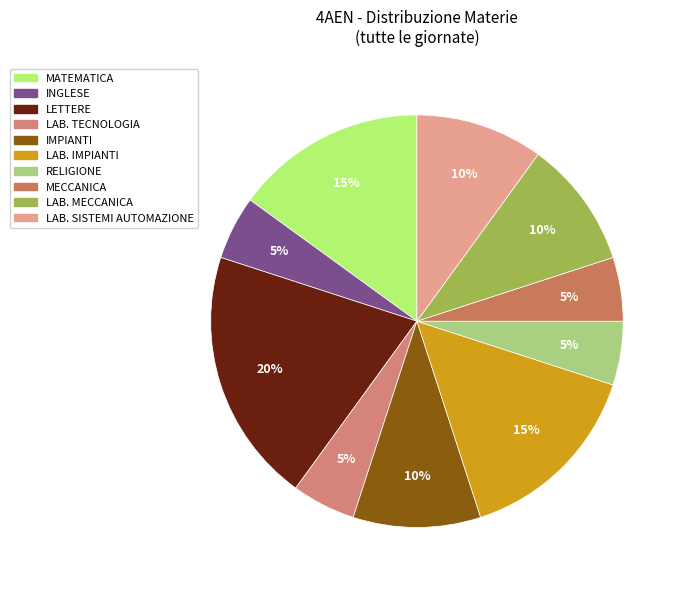

How many slices are in this pie chart?

10